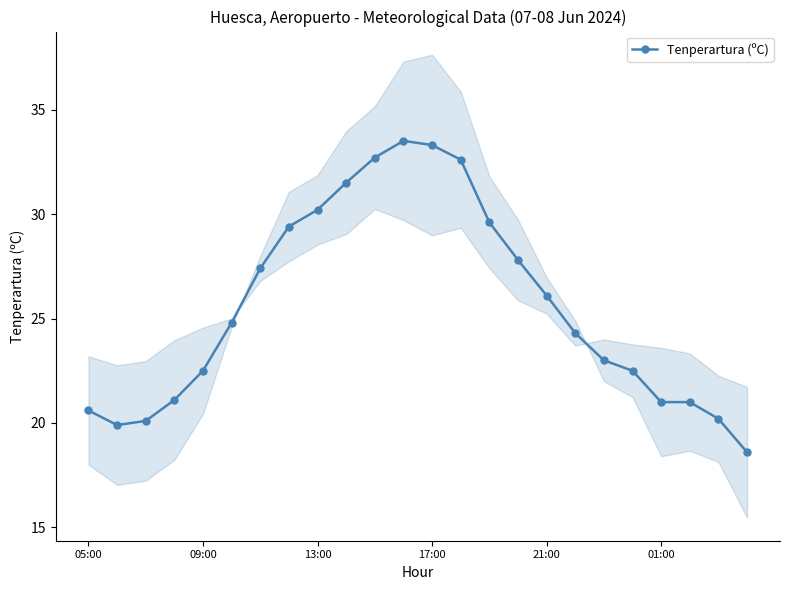

What is the maximum value for Tenperartura (ºC)?

33.5